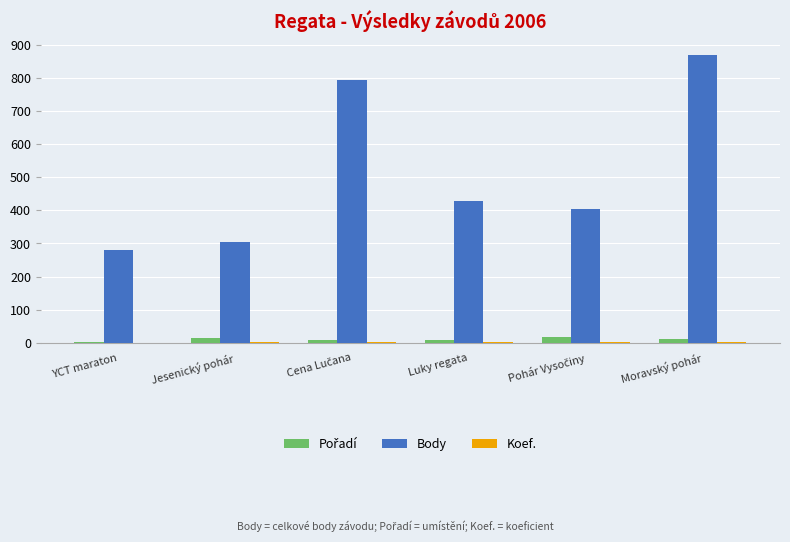

What is the sum of all Body values?

3076